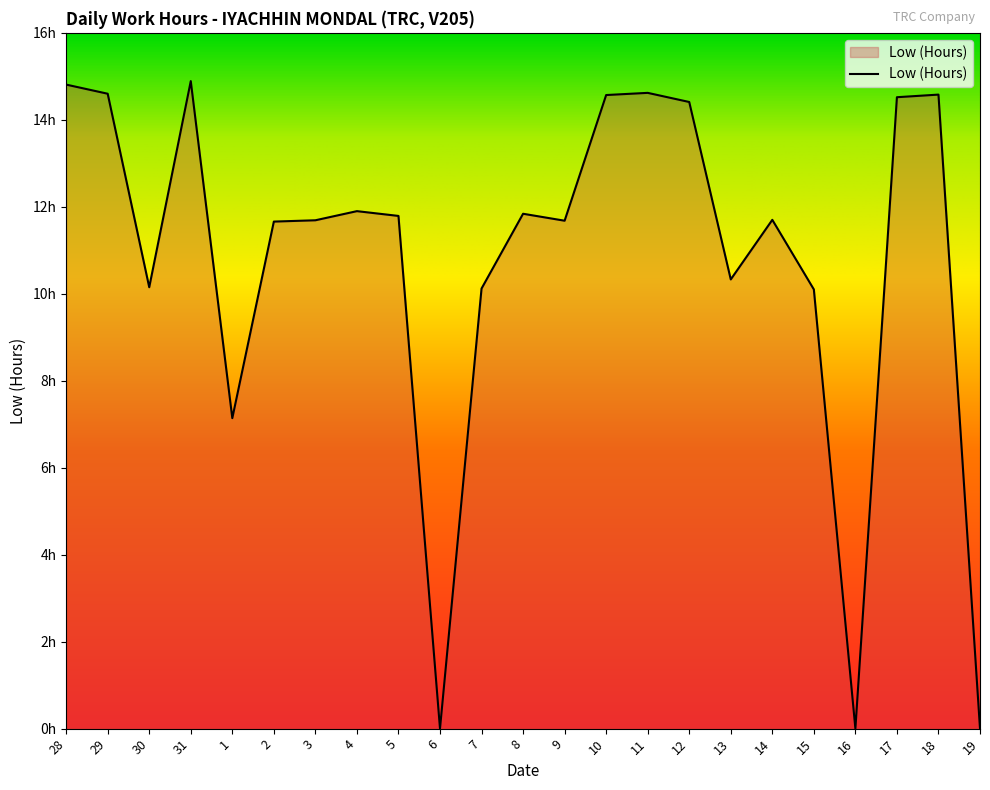

Reading right to left, list all the values displayed in this chart.

0.0	14.6	14.5	0.0	10.1	11.7	10.3	14.4	14.6	14.6	11.7	11.8	10.1	0.0	11.8	11.9	11.7	11.7	7.1	14.9	10.2	14.6	14.8